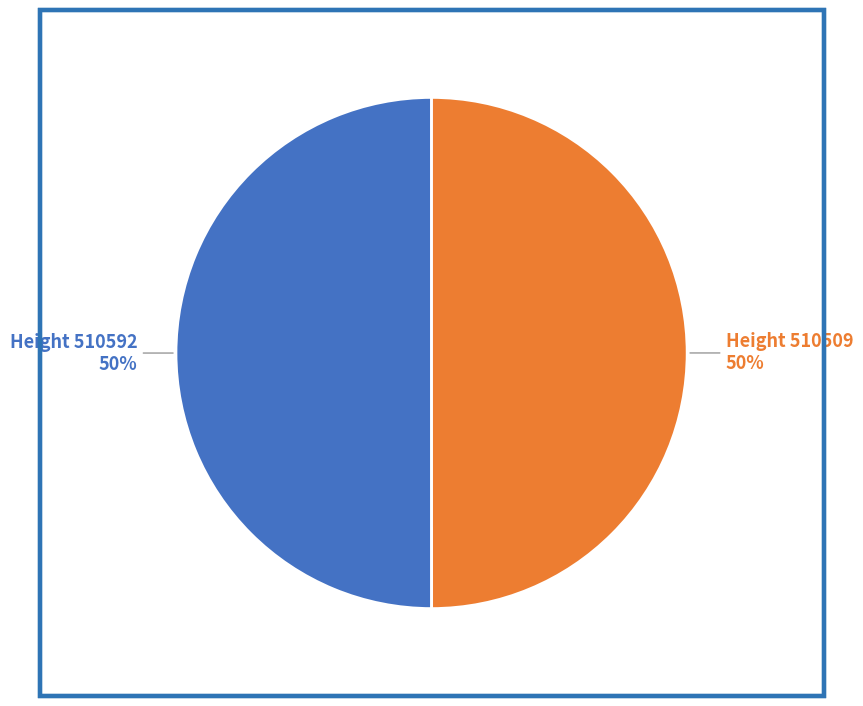

Is it true that Height 510592 50% is 44% of the pie?

False